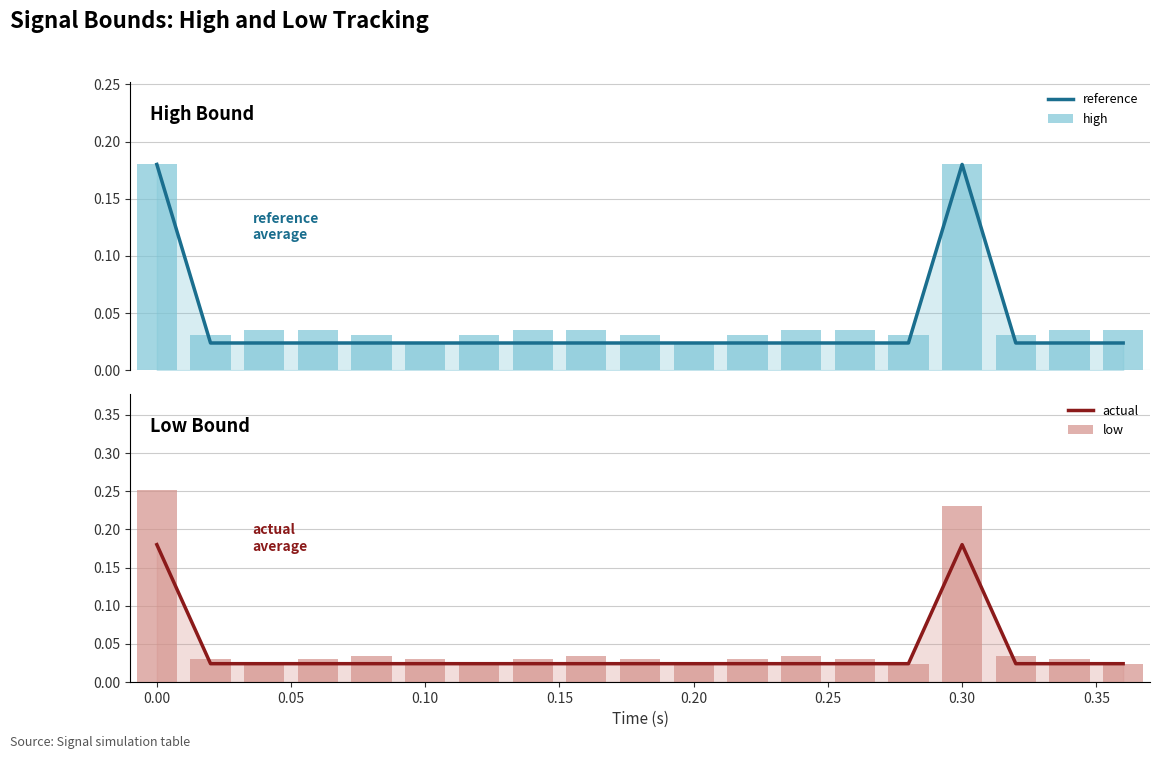

What is the sum of all actual values?

0.8